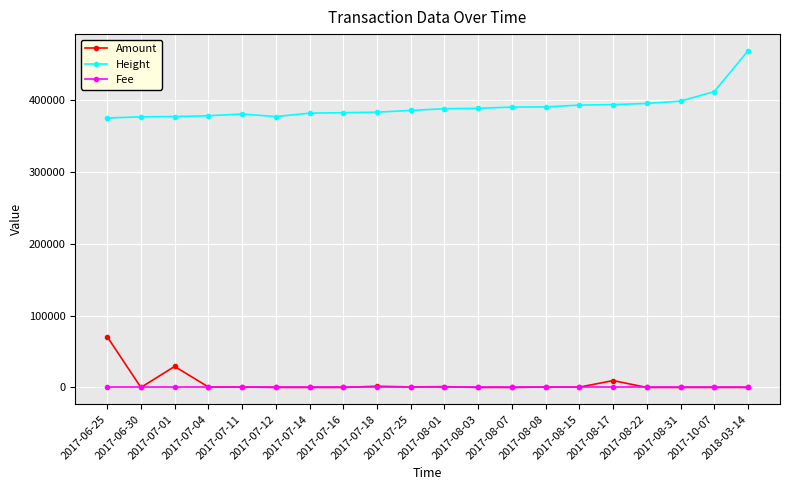

In Amount, how many points are higher than both neighbors (excluding endpoints)?

7